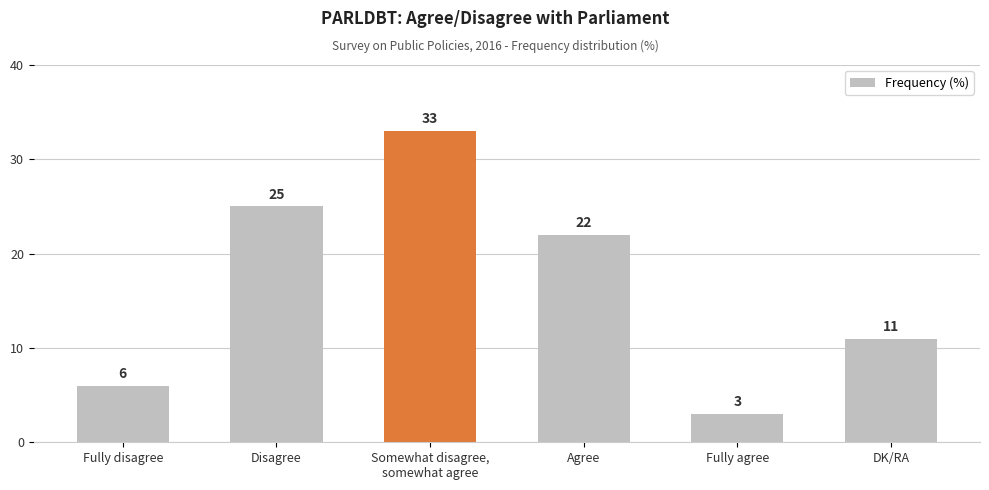

What is the sum of all values?

100